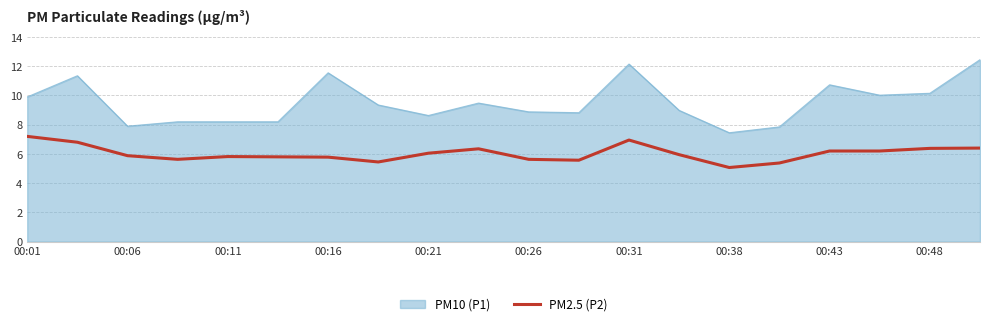

Which series has the largest range (max minus min)?

PM10 (P1)